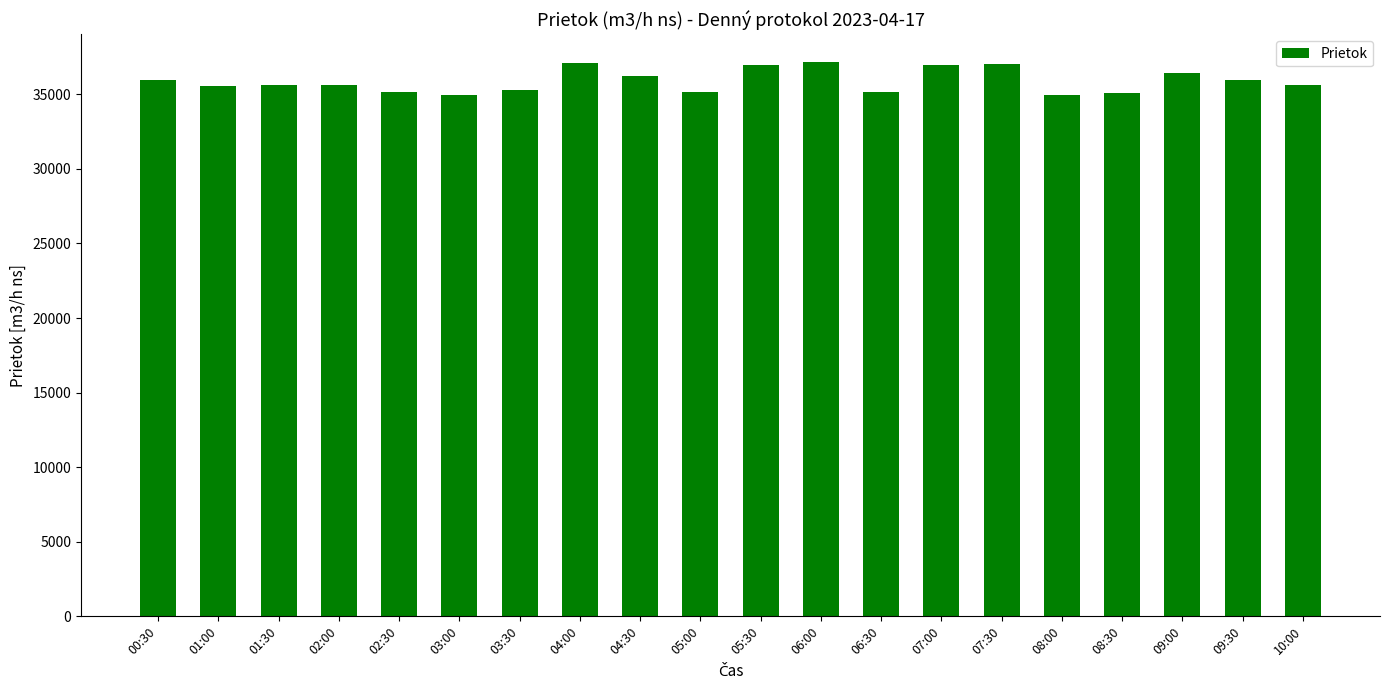

What is the minimum value shown in the chart?

34931.4